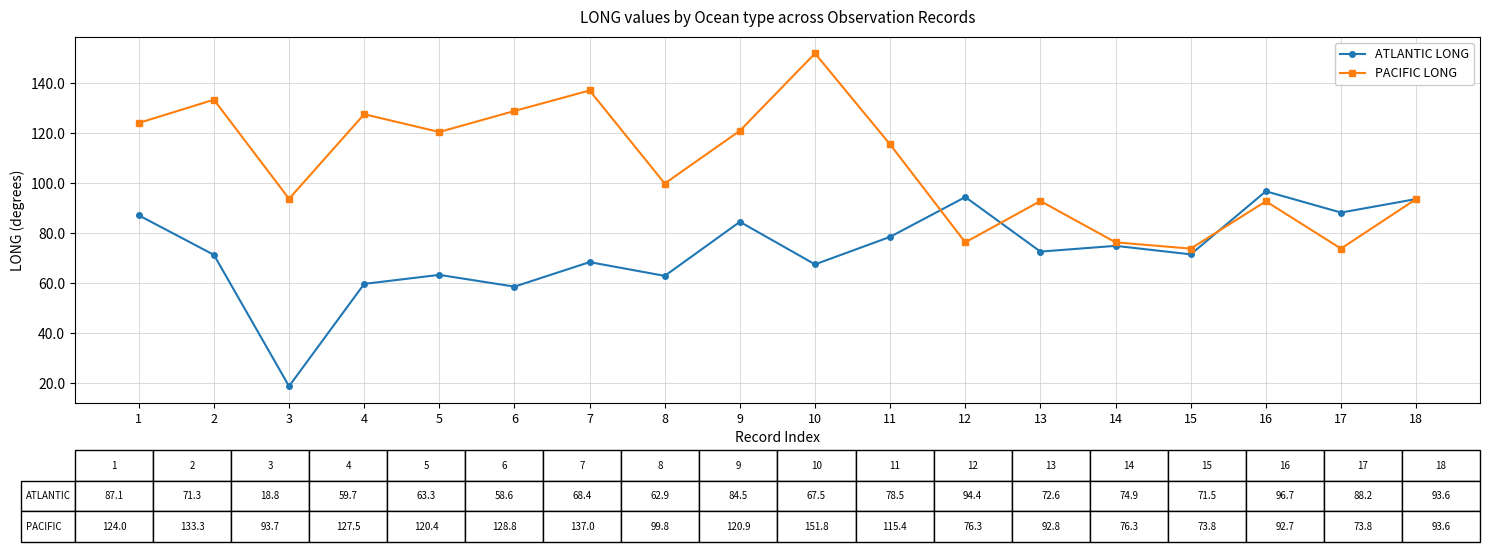

What is the value of the PACIFIC LONG point at the 6th from the left?

128.8